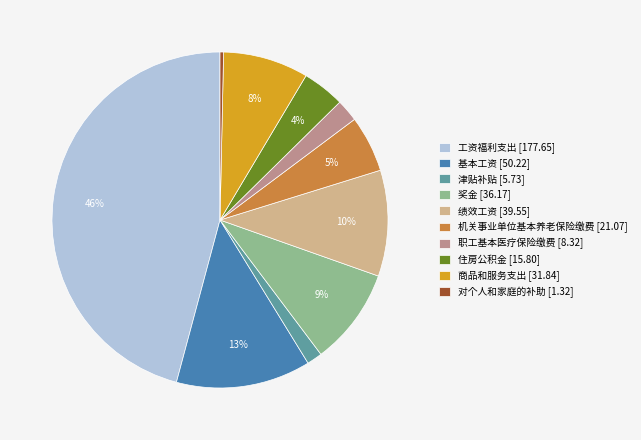

To the nearest percent, what is the combined percentage of 住房公积金 and 职工基本医疗保险缴费?

6%